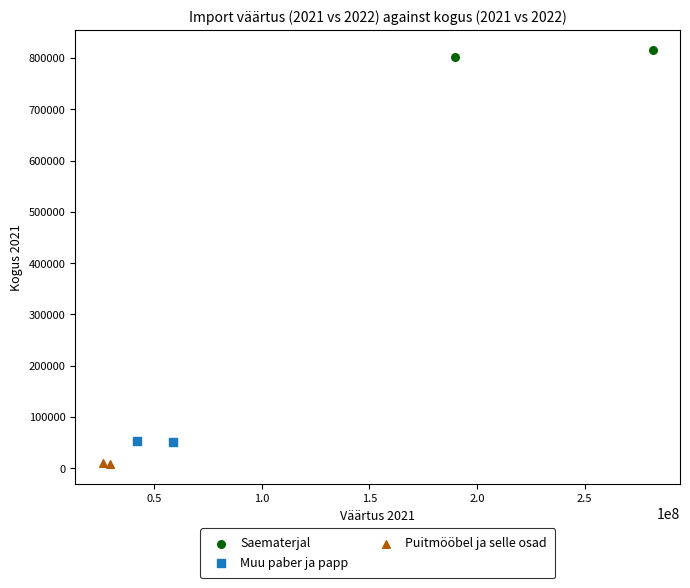

What are all the series names shown in the legend?

Saematerjal, Muu paber ja papp, Puitmööbel ja selle osad